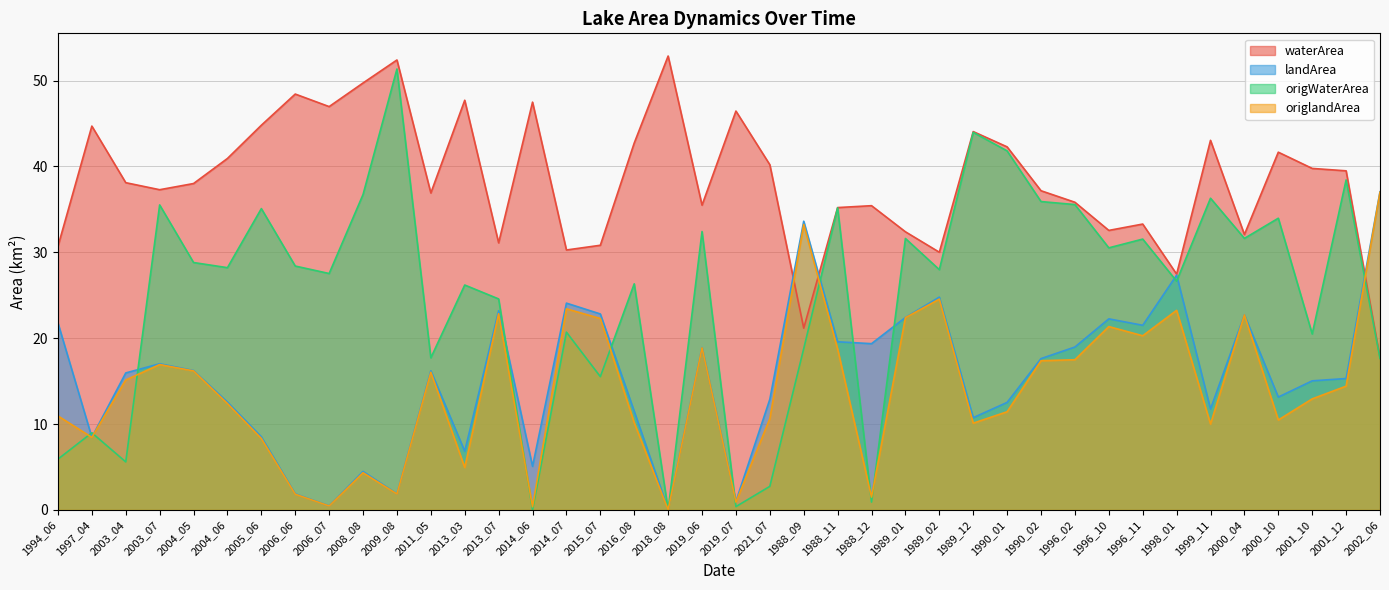

Reading left to right, what are all the values shown in this chart?

waterArea: 30.7	44.7	38.1	37.3	38.0	40.9	44.8	48.4	47.0	49.7	52.4	36.9	47.7	31.1	47.5	30.3	30.8	42.7	52.9	35.5	46.5	40.2	21.2	35.2	35.4	32.4	30.0	44.1	42.3	37.2	35.8	32.5	33.3	27.5	43.0	32.1	41.7	39.8	39.5	17.7
landArea: 21.8	8.5	15.9	17.0	16.2	12.6	8.5	1.9	0.5	4.5	1.9	16.2	6.8	23.2	5.1	24.1	22.8	11.5	0.1	18.9	1.0	12.9	33.6	19.6	19.4	22.4	24.8	10.7	12.5	17.6	19.0	22.2	21.5	27.3	11.8	22.7	13.1	15.0	15.3	37.0
origWaterArea: 5.9	9.0	5.6	35.5	28.8	28.2	35.1	28.4	27.5	36.7	51.4	17.7	26.2	24.6	0.0	20.7	15.5	26.3	0.0	32.4	0.4	2.7	18.8	35.2	0.9	31.6	28.0	44.0	41.8	35.9	35.6	30.5	31.5	26.6	36.3	31.6	34.0	20.5	38.4	17.6
origlandArea: 10.9	8.4	15.1	16.9	16.2	12.4	8.3	1.8	0.5	4.3	1.9	16.0	4.9	22.9	0.4	23.4	22.3	10.2	0.0	18.9	0.9	10.6	33.2	18.7	1.5	22.4	24.6	10.1	11.4	17.4	17.5	21.4	20.3	23.2	10.0	22.7	10.5	12.9	14.4	37.0